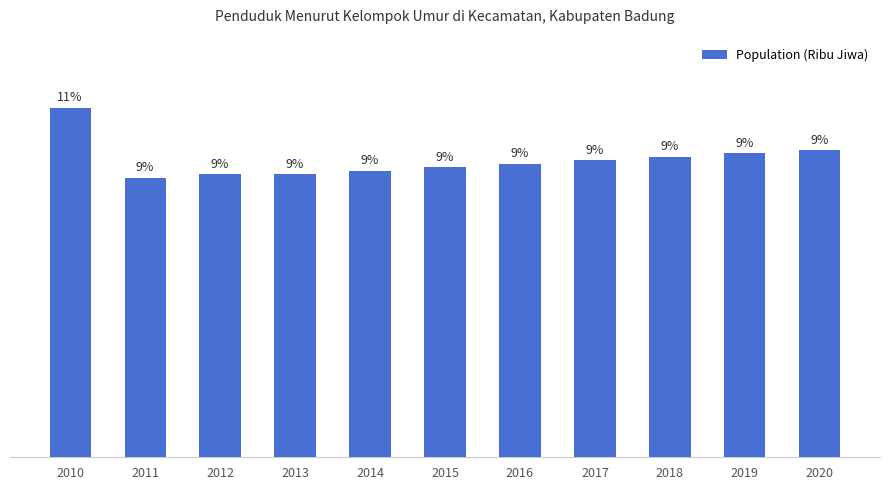

Is it true that the value at 2018 is 13.1?

False